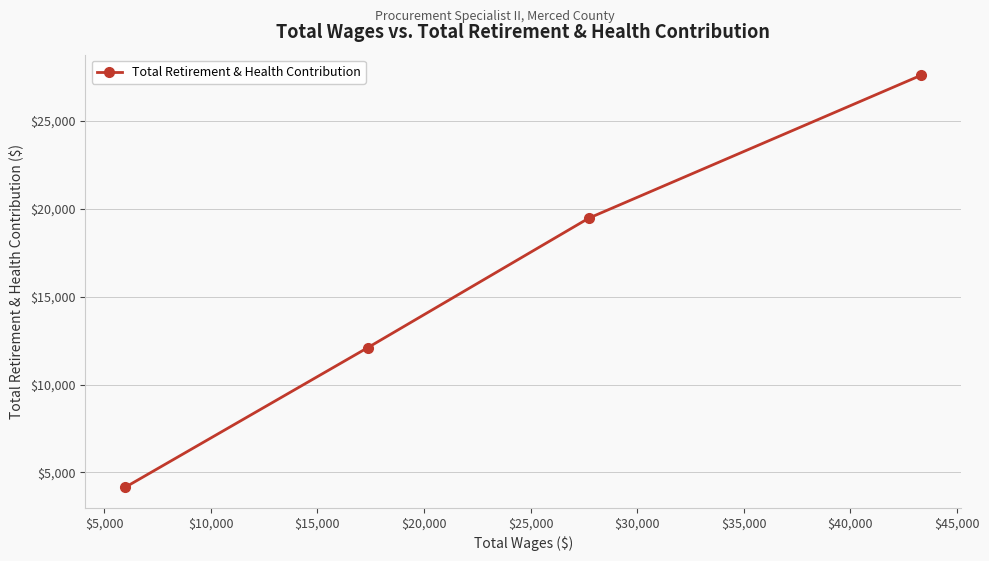

What is the value of the 2nd point from the left?

12099